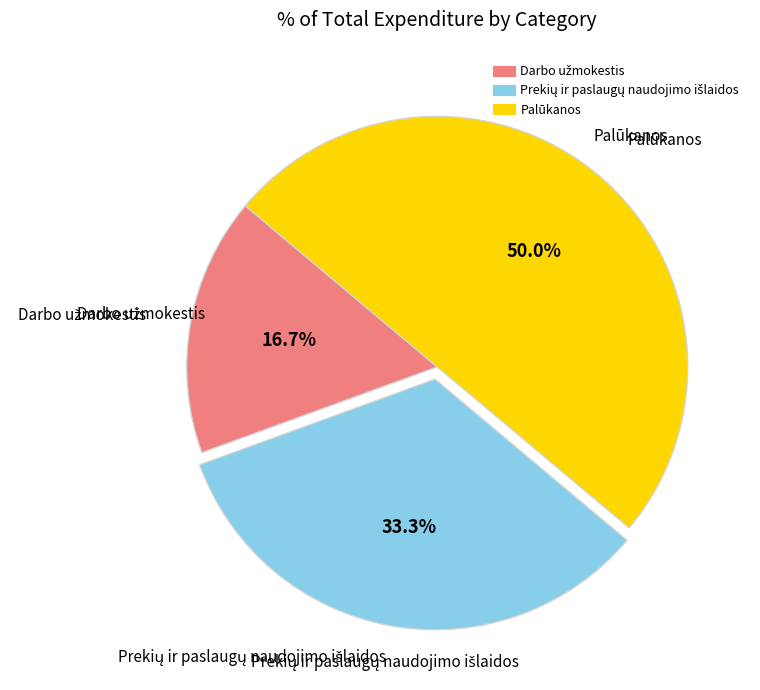

To the nearest percent, what is the difference between the largest and smallest slice percentages?

33%